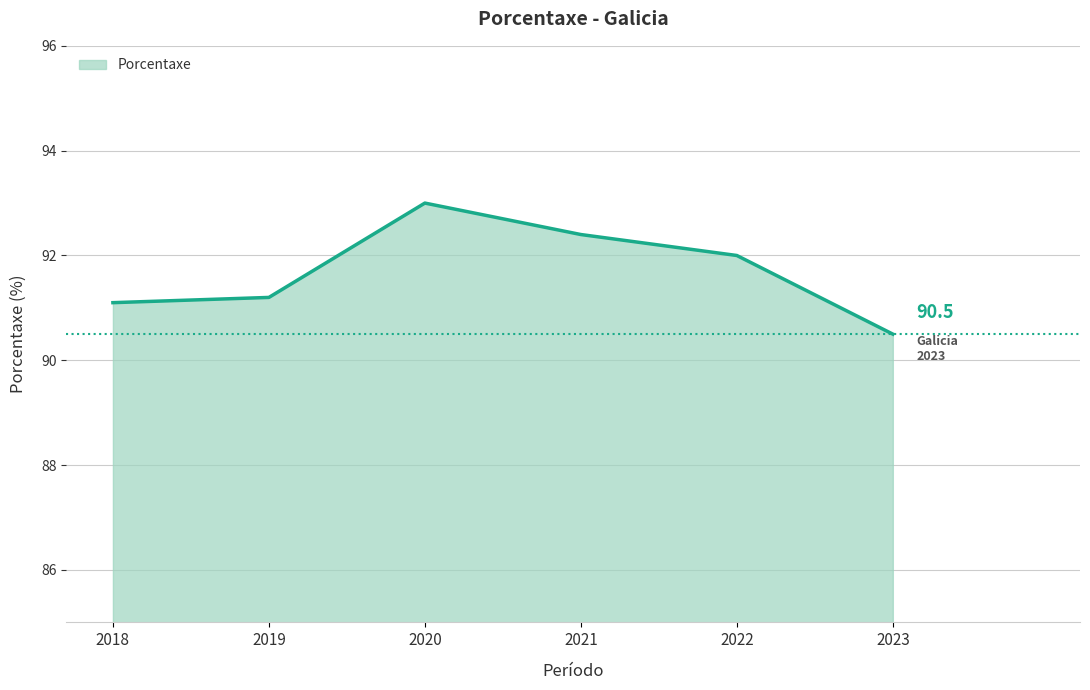

Reading right to left, extract all data points from this chart.

2023=90.5	2022=92.0	2021=92.4	2020=93.0	2019=91.2	2018=91.1